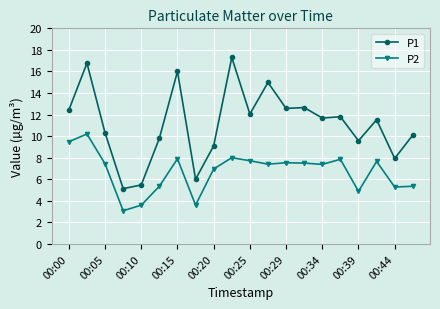

Which series has the widest spread of values?

P1